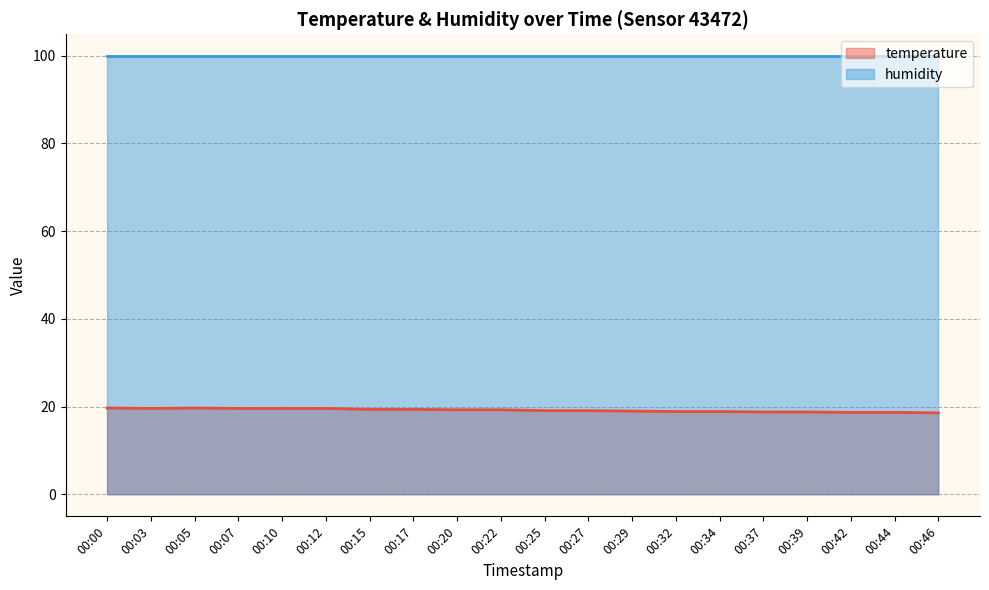

Rank the categories by value from lowest to highest.

00:46, 00:42, 00:44, 00:37, 00:39, 00:32, 00:34, 00:29, 00:25, 00:27, 00:20, 00:22, 00:15, 00:17, 00:03, 00:07, 00:10, 00:12, 00:00, 00:05